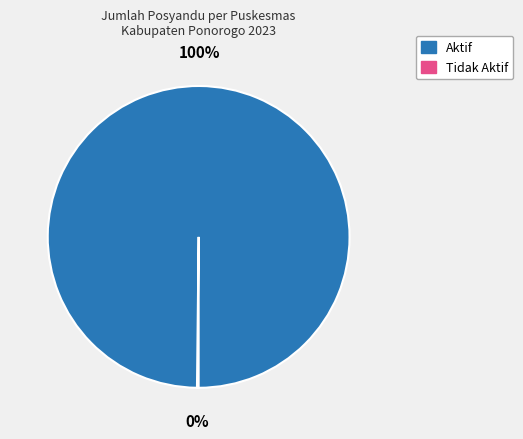

To the nearest percent, what is the difference between the largest and smallest slice percentages?

100%